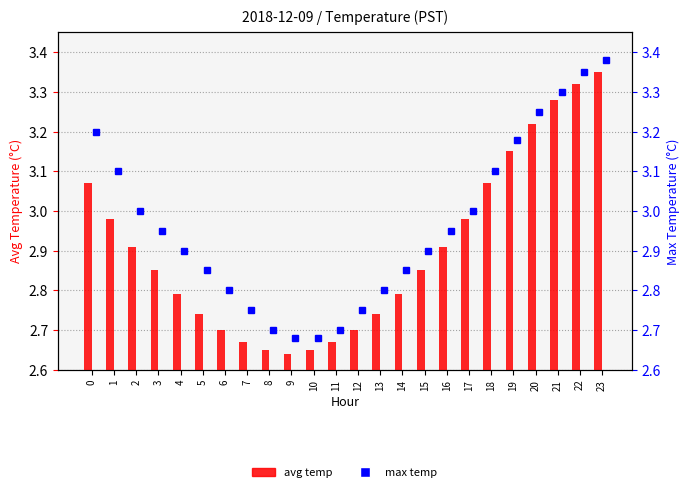

How many data points does each series have?

24